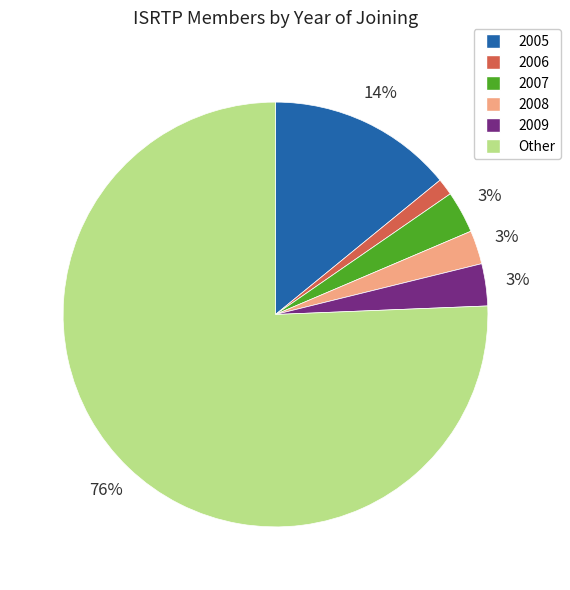

Which slice represents more than half of the pie?

Other